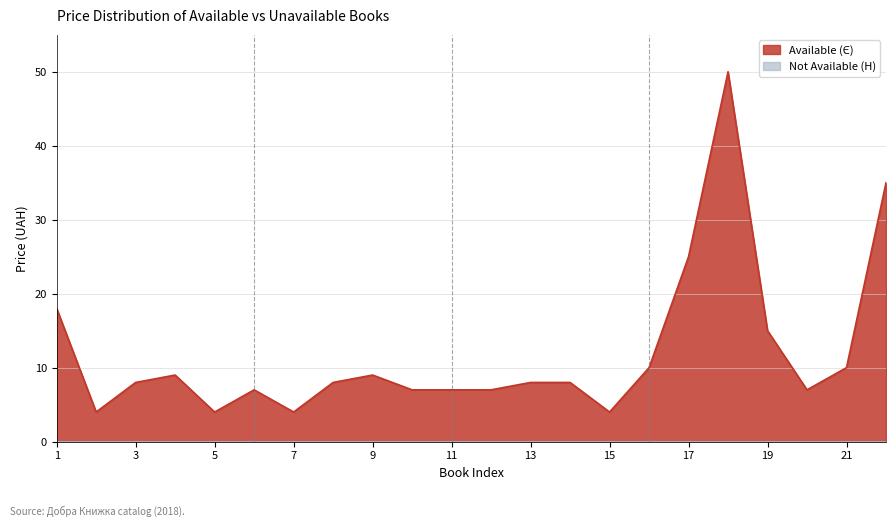

Does the chart display data point markers on the line(s)?

No